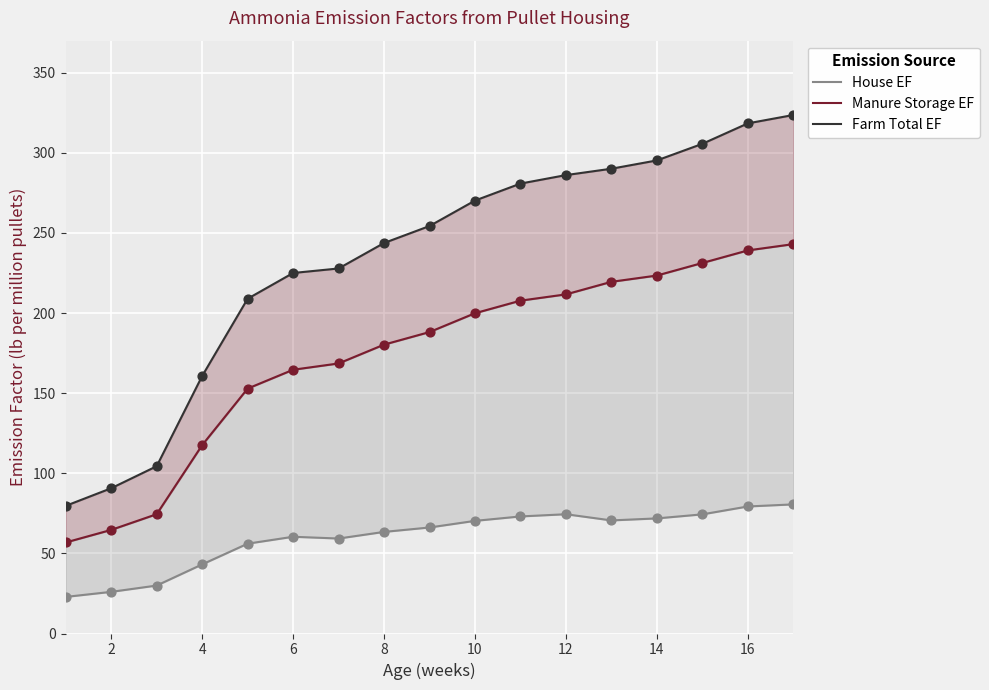

Is the value of Farm Total EF at 4 greater than the value of House EF at 8?

Yes